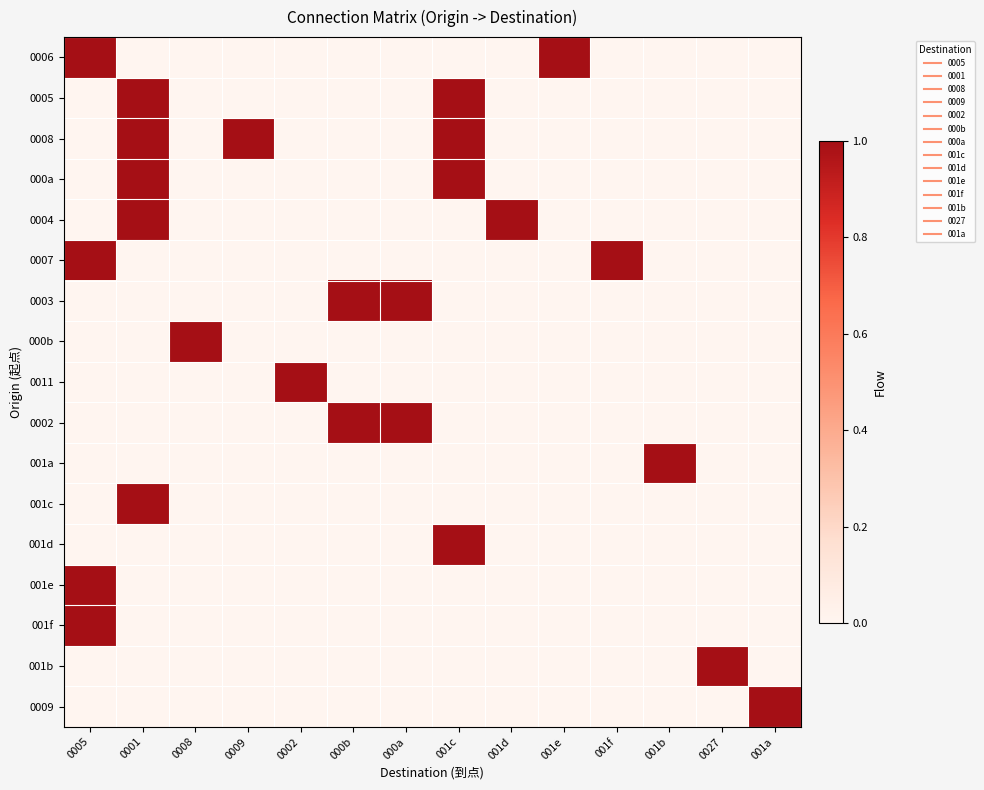

At which category does the chart reach its peak across all series?

0005